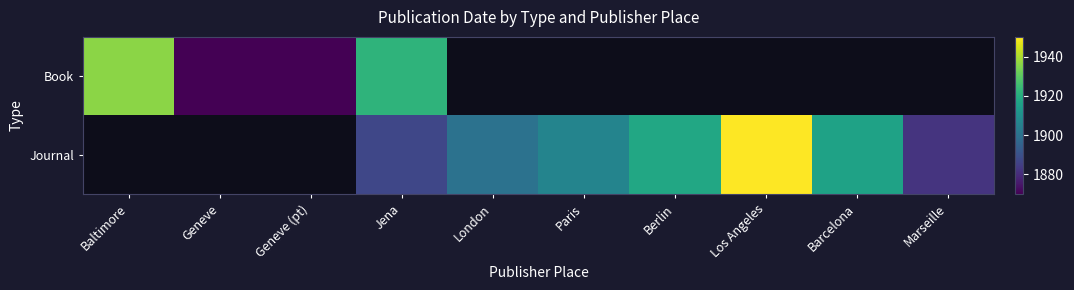

At how many categories does at least one series exceed 1947?

1